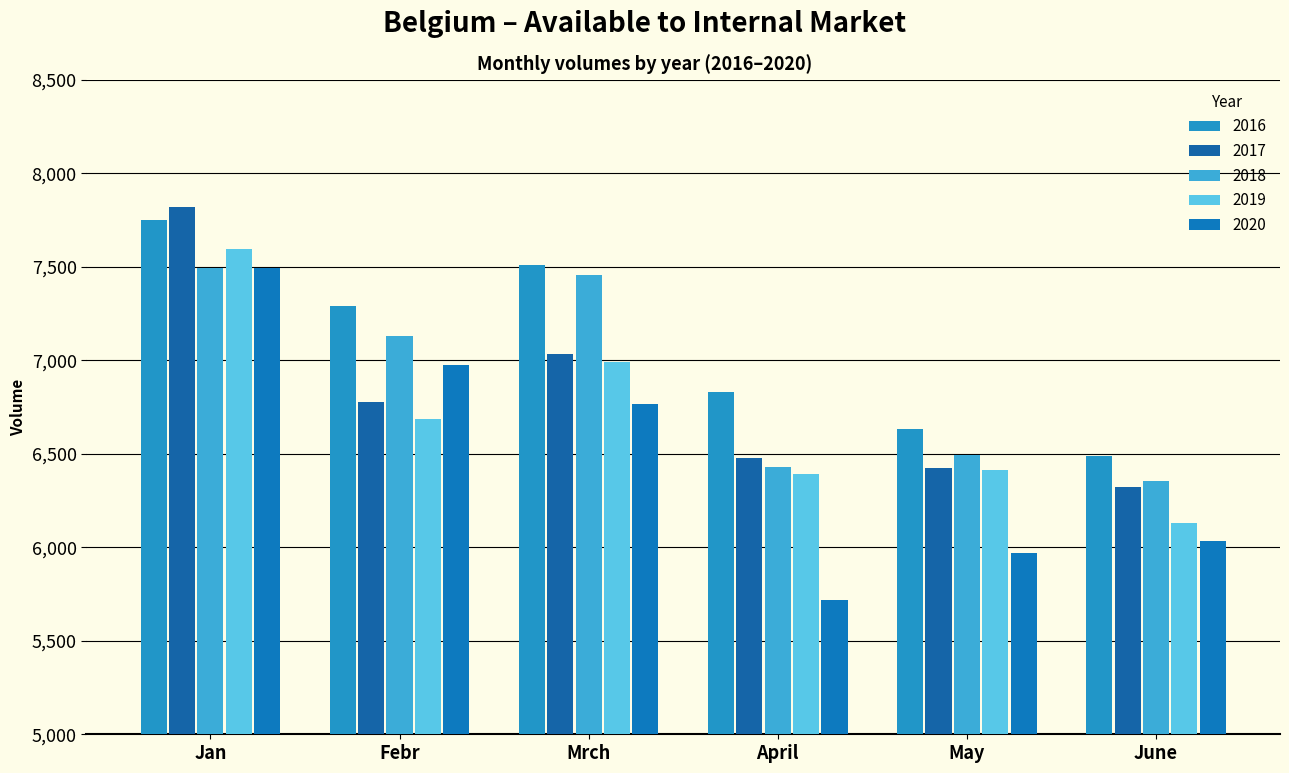

At how many categories does at least one series exceed 6219?

6